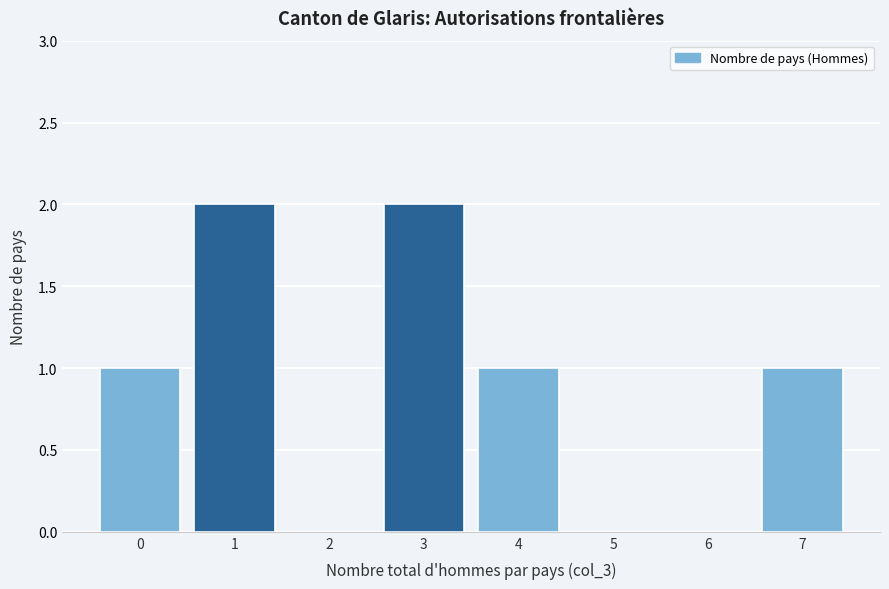

Reading left to right, list all the values displayed in this chart.

0=1	1=2	2=0	3=2	4=1	5=0	6=0	7=1